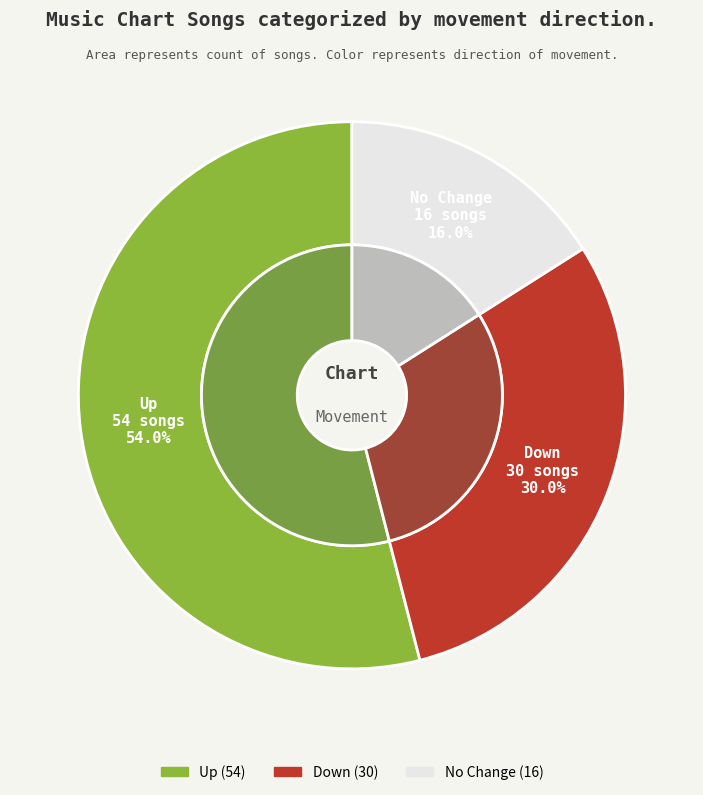

Is it true that - is 25% of the pie?

False